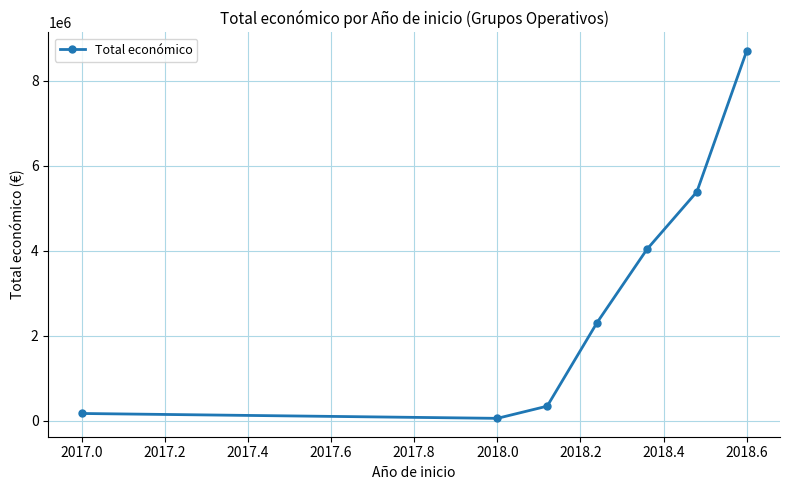

How many distinct data groups are displayed?

1